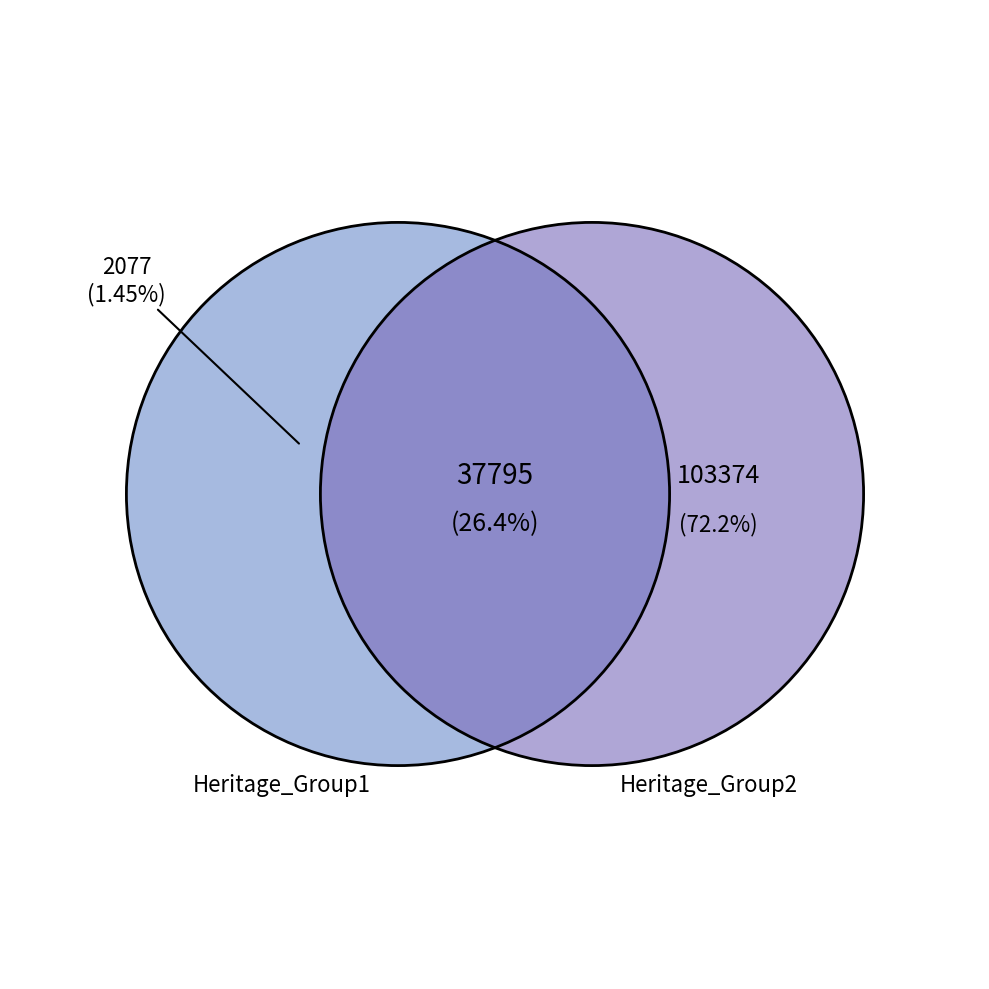

The 590-594 LITTLE BOURKE STREET slice represents 15% of the pie. True or false?

False